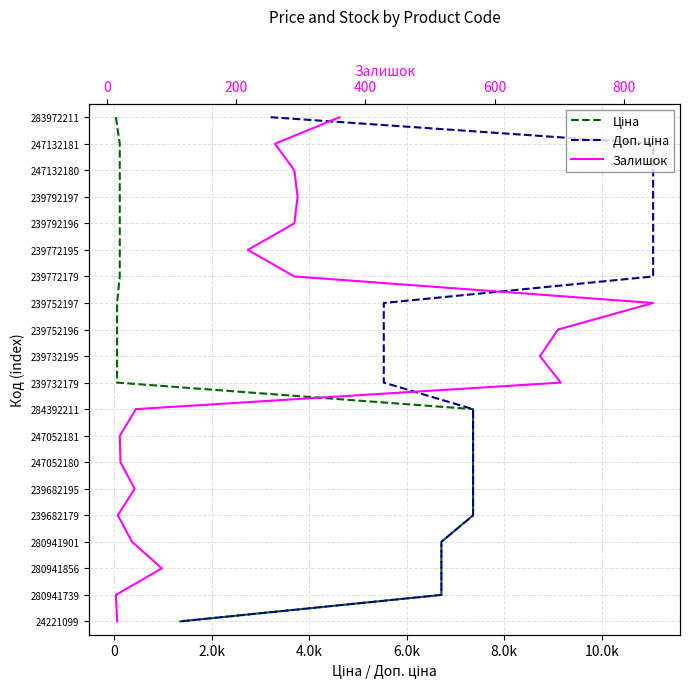

Is it true that Залишок equals 3 at 2.0k?

False